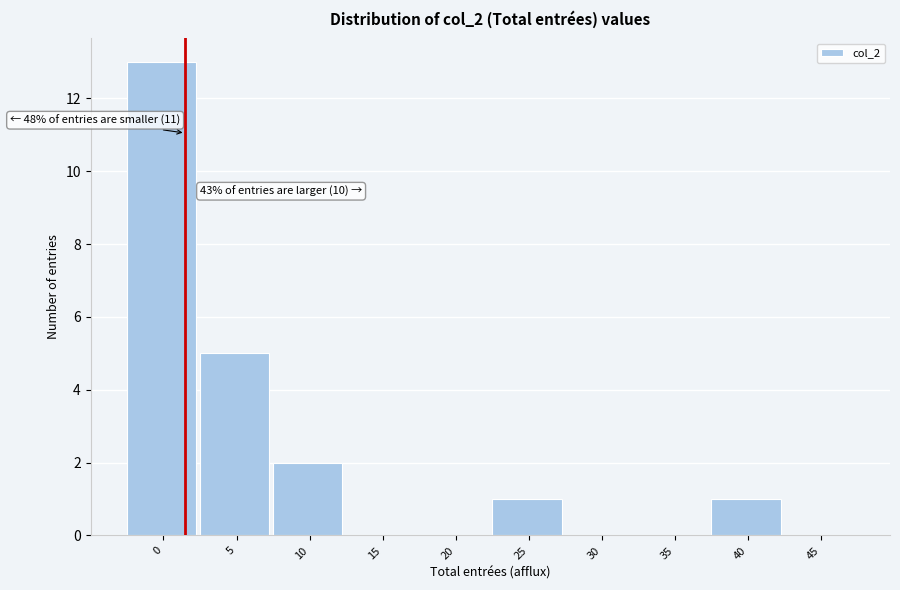

Reading left to right, list all the values displayed in this chart.

0=13	5=5	10=2	15=0	20=0	25=1	30=0	35=0	40=1	45=0